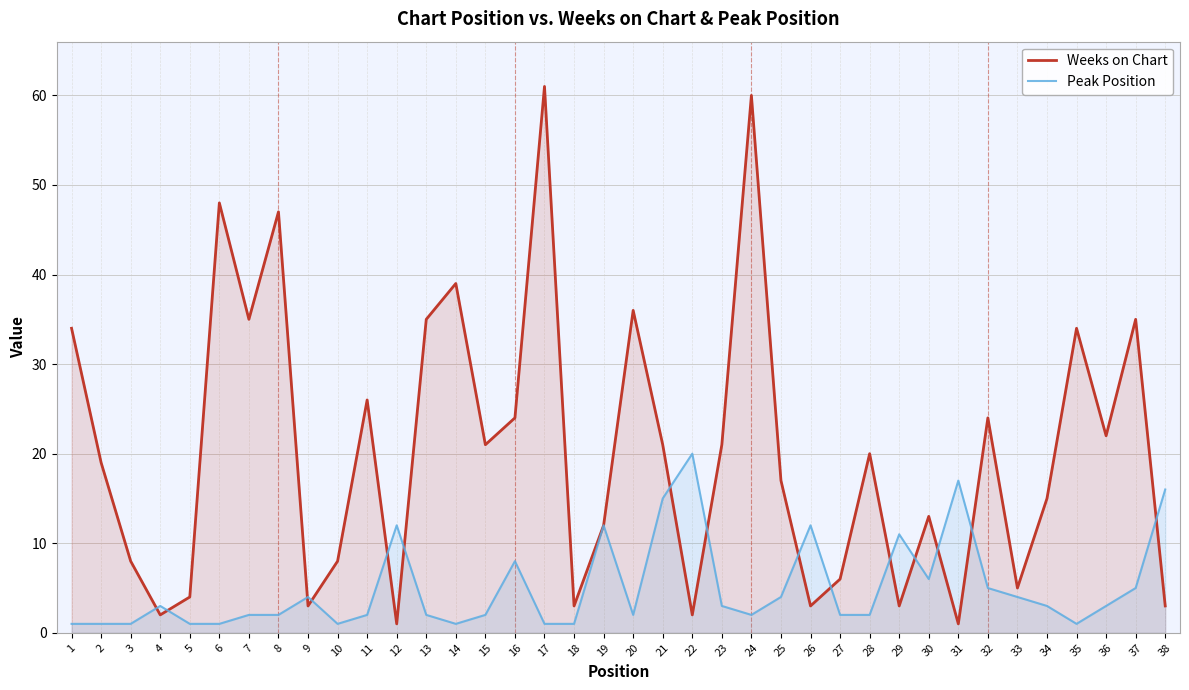

Reading left to right, extract all data points from this chart.

Weeks on Chart: 1=34	2=19	3=8	4=2	5=4	6=48	7=35	8=47	9=3	10=8	11=26	12=1	13=35	14=39	15=21	16=24	17=61	18=3	19=12	20=36	21=21	22=2	23=21	24=60	25=17	26=3	27=6	28=20	29=3	30=13	31=1	32=24	33=5	34=15	35=34	36=22	37=35	38=3
Peak Position: 1=1	2=1	3=1	4=3	5=1	6=1	7=2	8=2	9=4	10=1	11=2	12=12	13=2	14=1	15=2	16=8	17=1	18=1	19=12	20=2	21=15	22=20	23=3	24=2	25=4	26=12	27=2	28=2	29=11	30=6	31=17	32=5	33=4	34=3	35=1	36=3	37=5	38=16